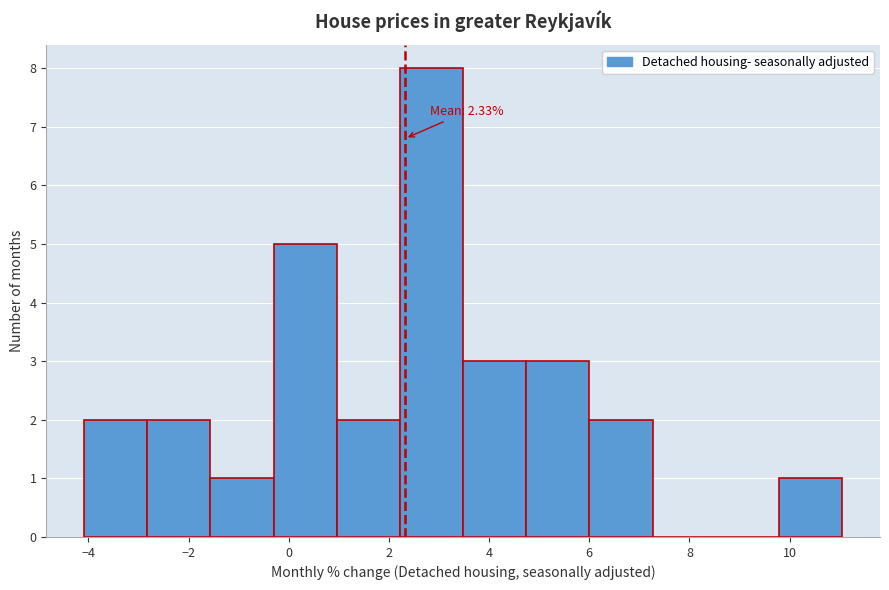

Over which range of the x-axis is the bar tallest?

2.2 to 3.4